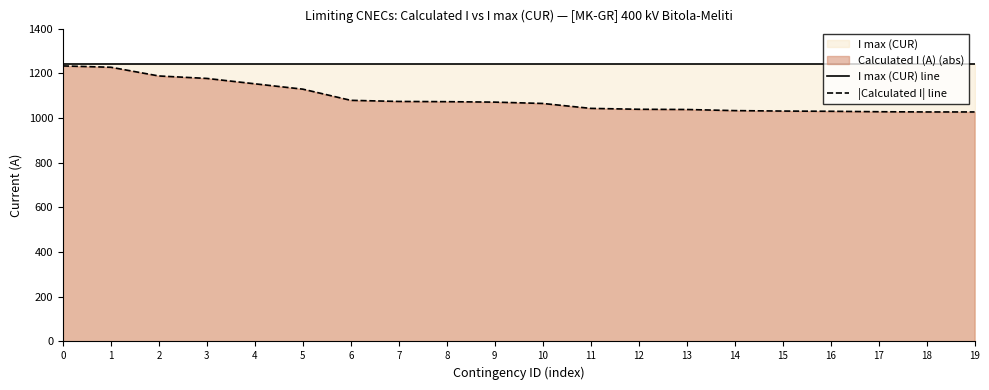

Which series has the largest total across all categories?

I max (CUR) line